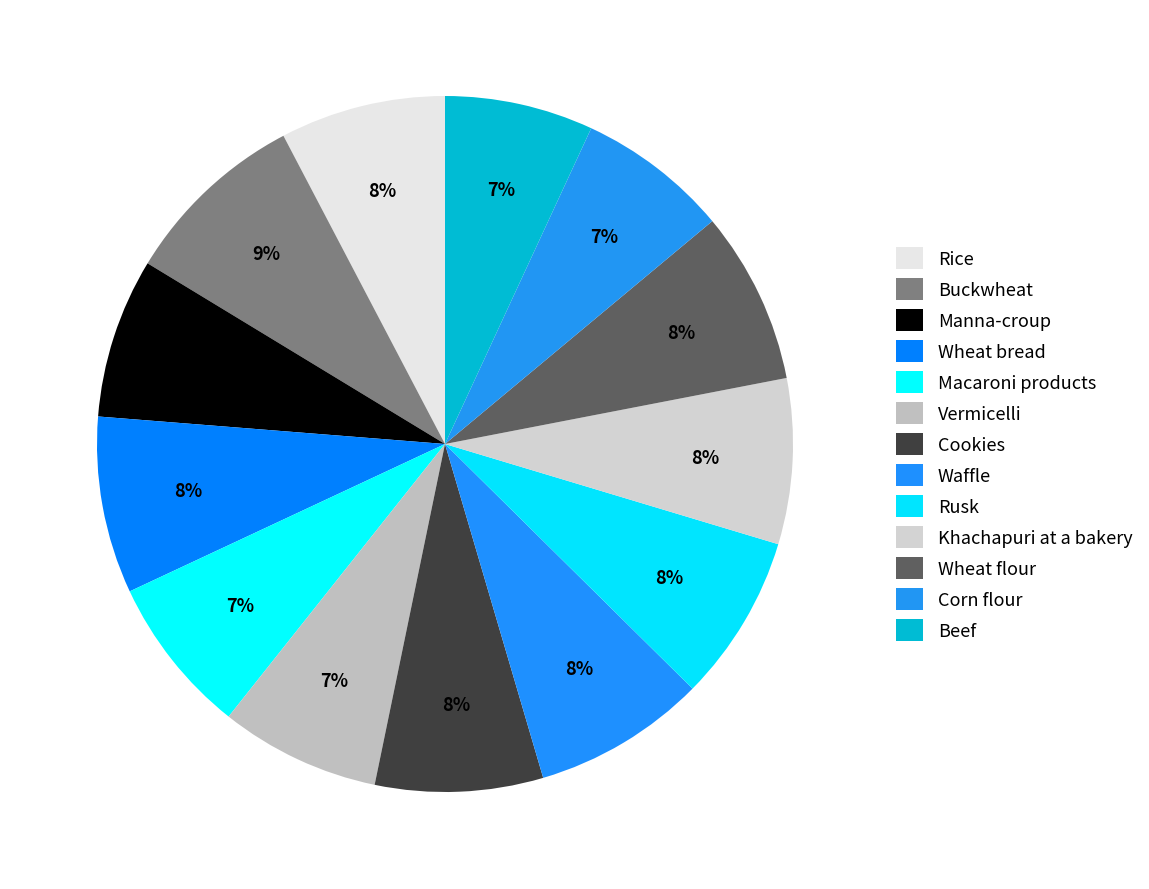

Rank the categories by value from highest to lowest.

Buckwheat, Wheat bread, Waffle, Wheat flour, Cookies, Rusk, Khachapuri at a bakery, Rice, Vermicelli, Manna-croup, Macaroni products, Corn flour, Beef